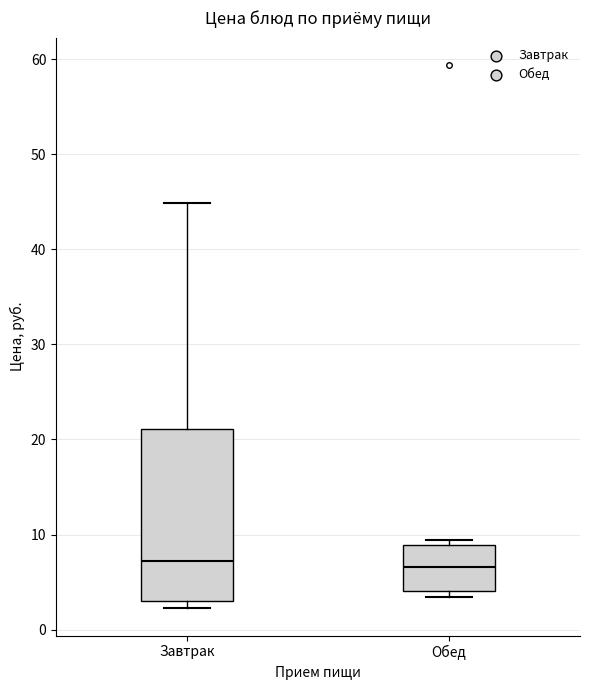

Comparing the boxes themselves (not the whiskers), which one is the tallest?

Завтрак